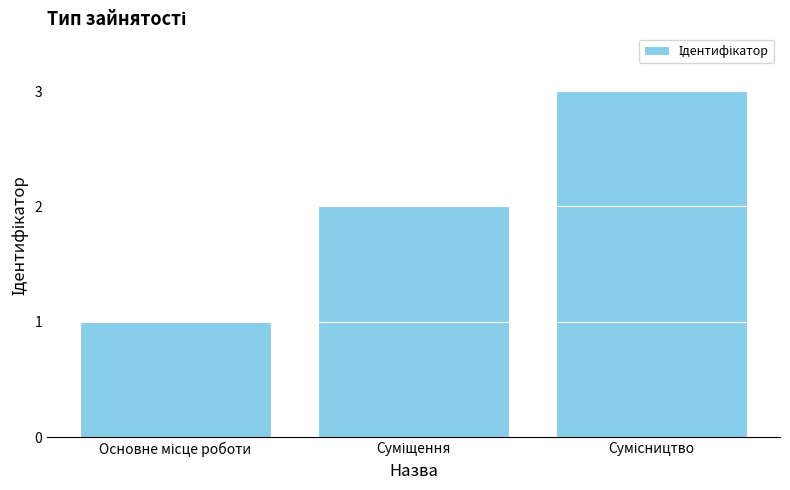

What is the greatest value displayed?

3